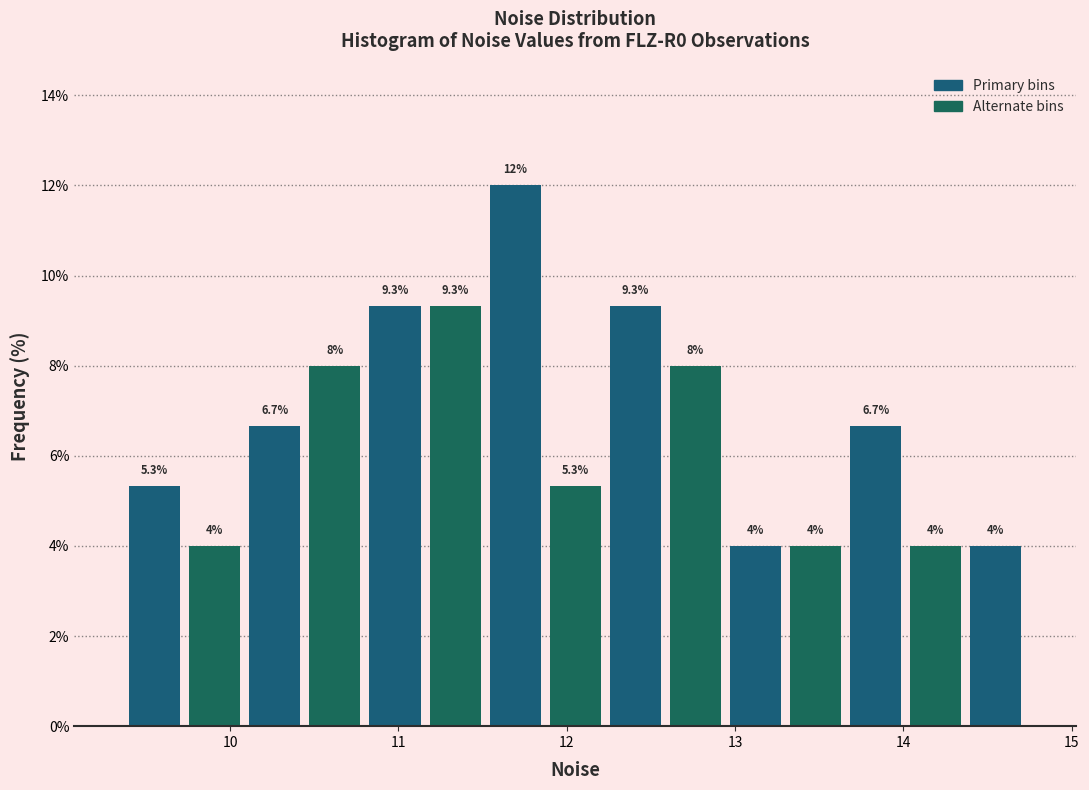

Around what value on the x-axis is the tallest bar? Give the approximate position of its centre, as read against the axis.

11.7